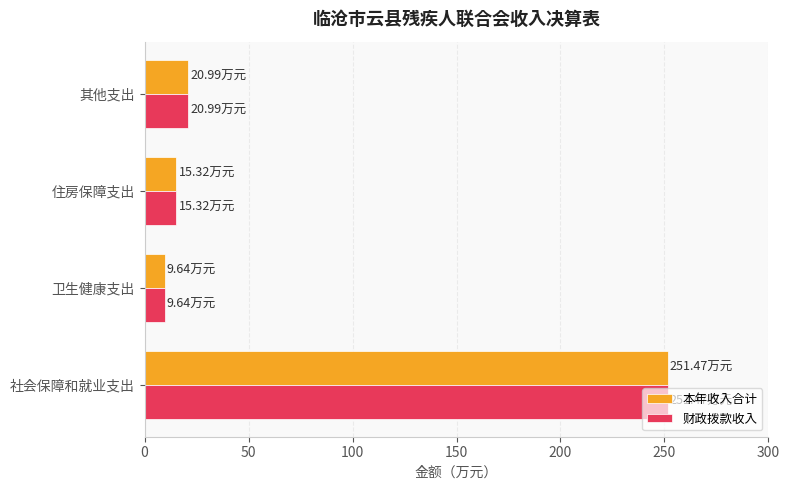

What is the sum of all 本年收入合计 values?

297.4